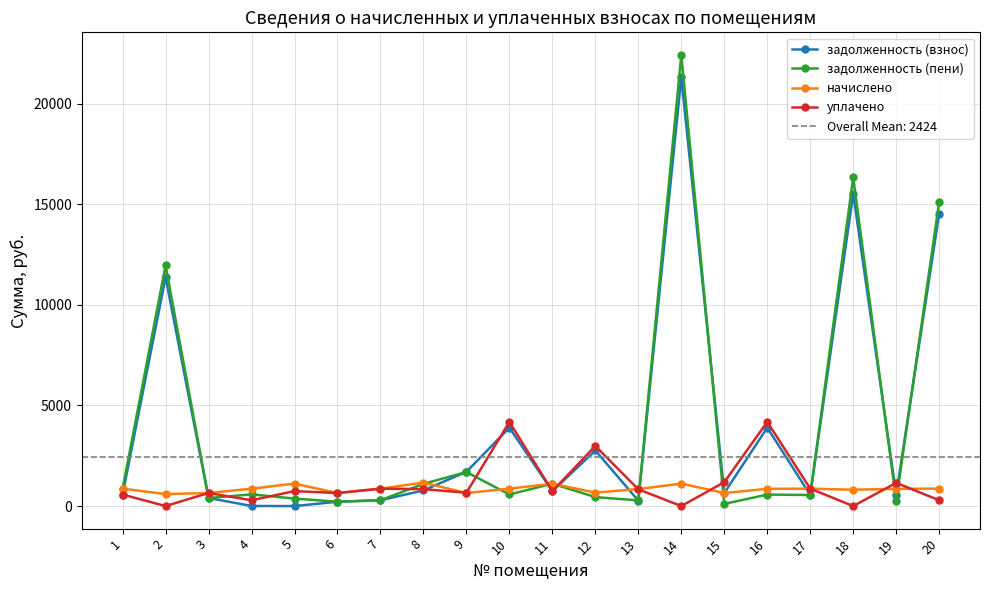

How many lines are shown in the chart?

4